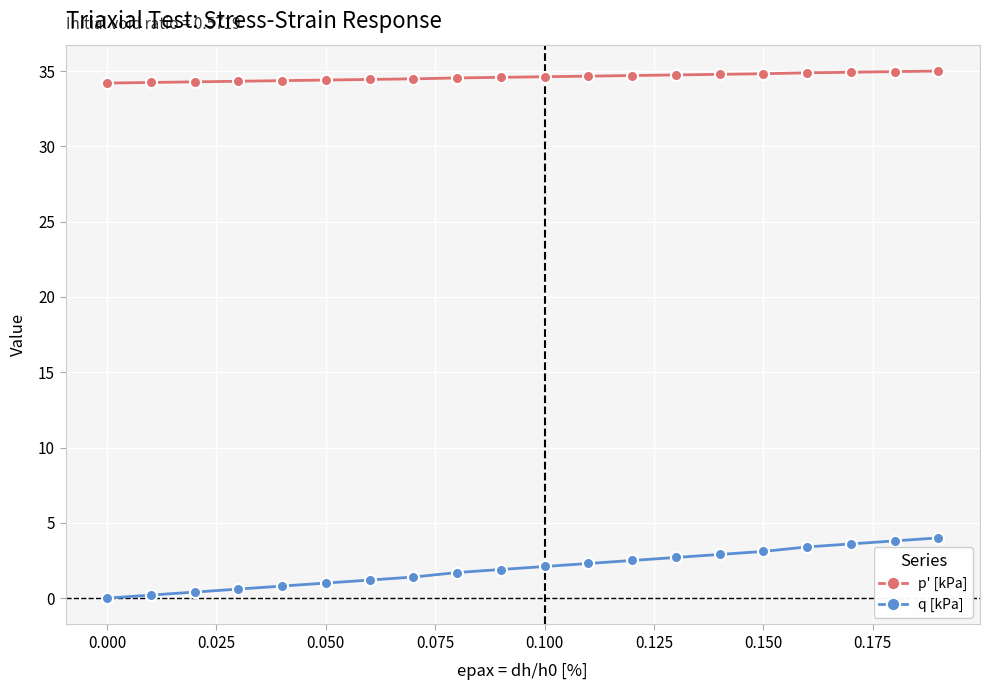

What is the sum of all p' [kPa] values?

692.0